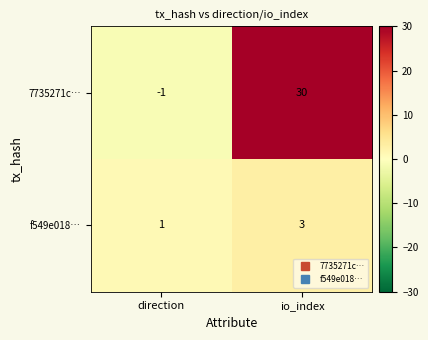

How many distinct data groups are displayed?

2